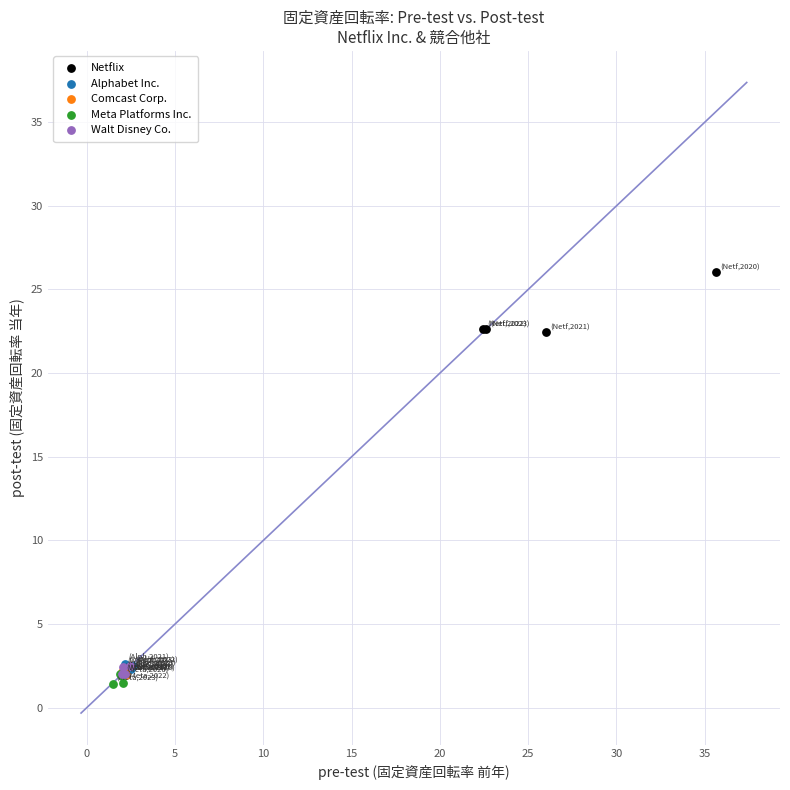

Which series reaches the maximum Y coordinate?

Netflix